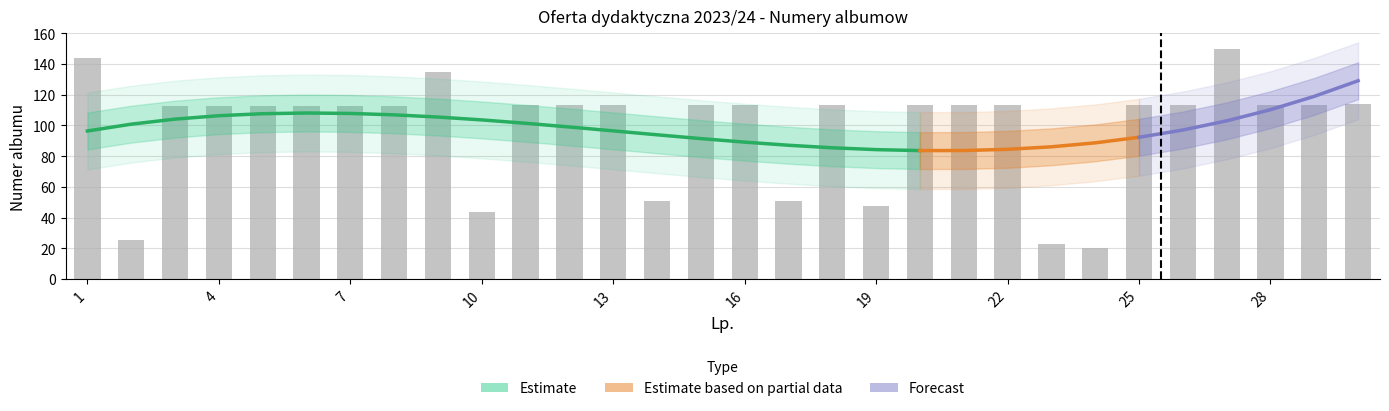

What is the maximum value shown in the chart?

150.0